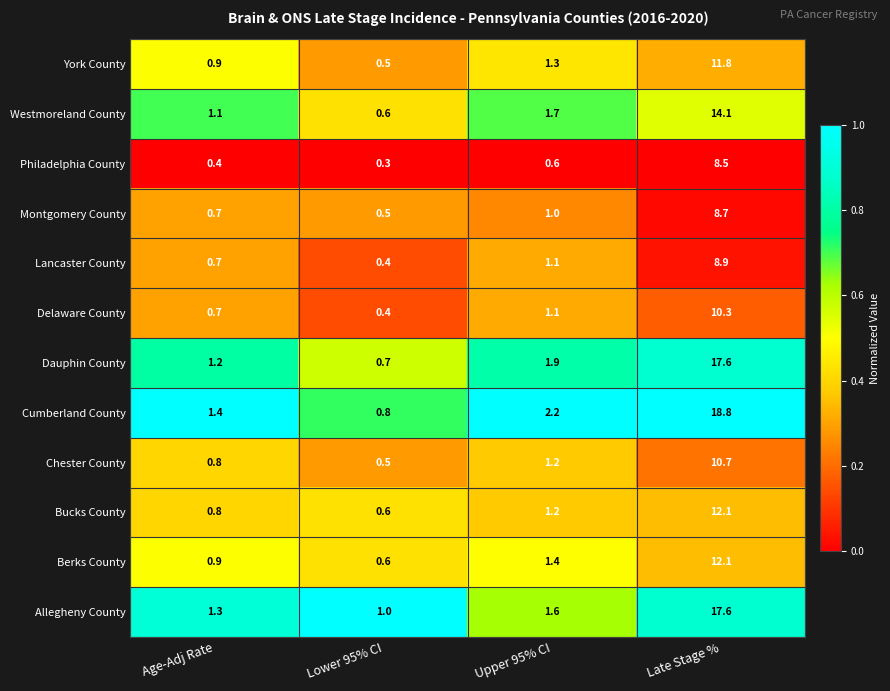

Rank the categories by York County value from lowest to highest.

Lower 95% CI, Age-Adj Rate, Upper 95% CI, Late Stage %